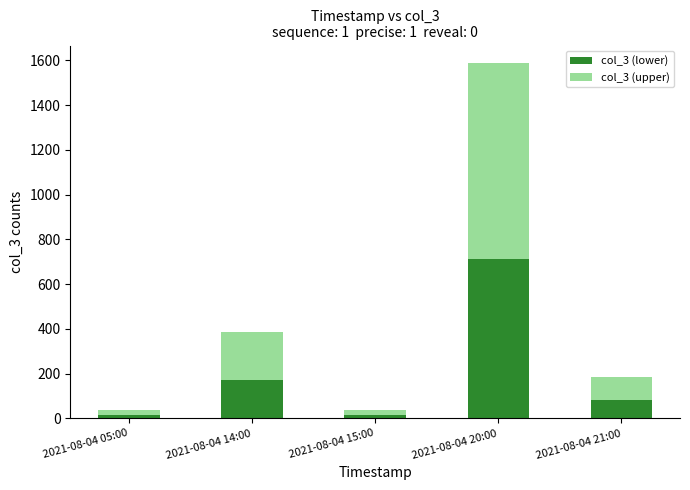

At which category is the sum across all series the highest?

2021-08-04 20:00